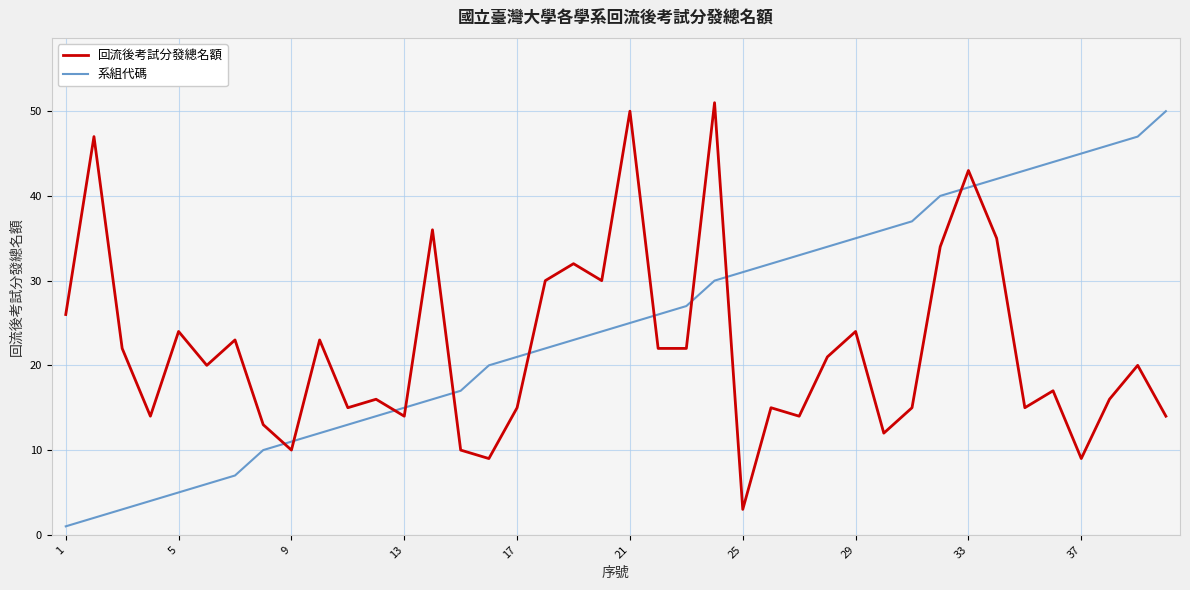

Rank the series by their average value, from highest to lowest.

系組代碼, 回流後考試分發總名額